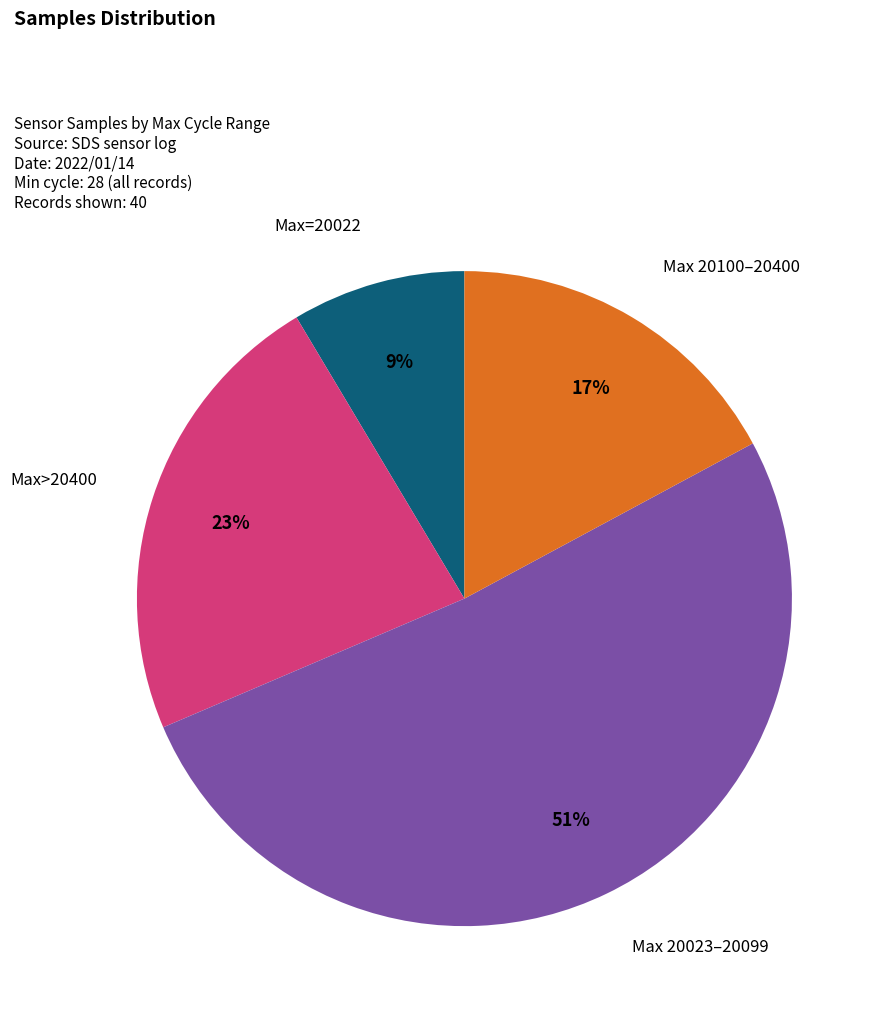

To the nearest percent, what is the average slice percentage?

25%